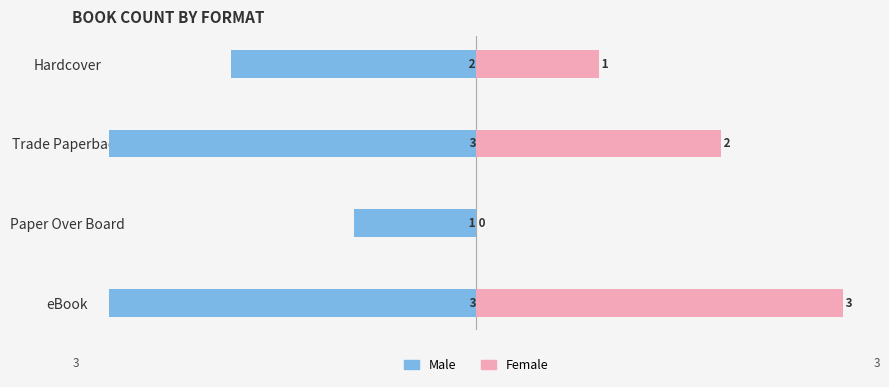

Reading right to left, list all the values displayed in this chart.

Male: -2	-3	-1	-3
Female: 1	2	0	3